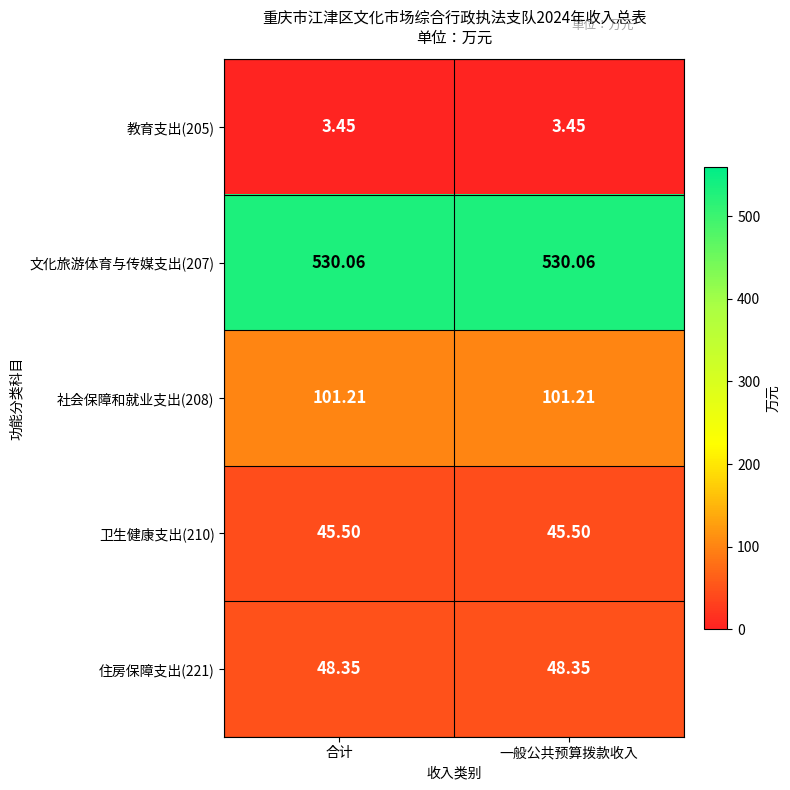

Is the value of 社会保障和就业支出(208) at 合计 greater than the value of 卫生健康支出(210) at 一般公共预算拨款收入?

Yes